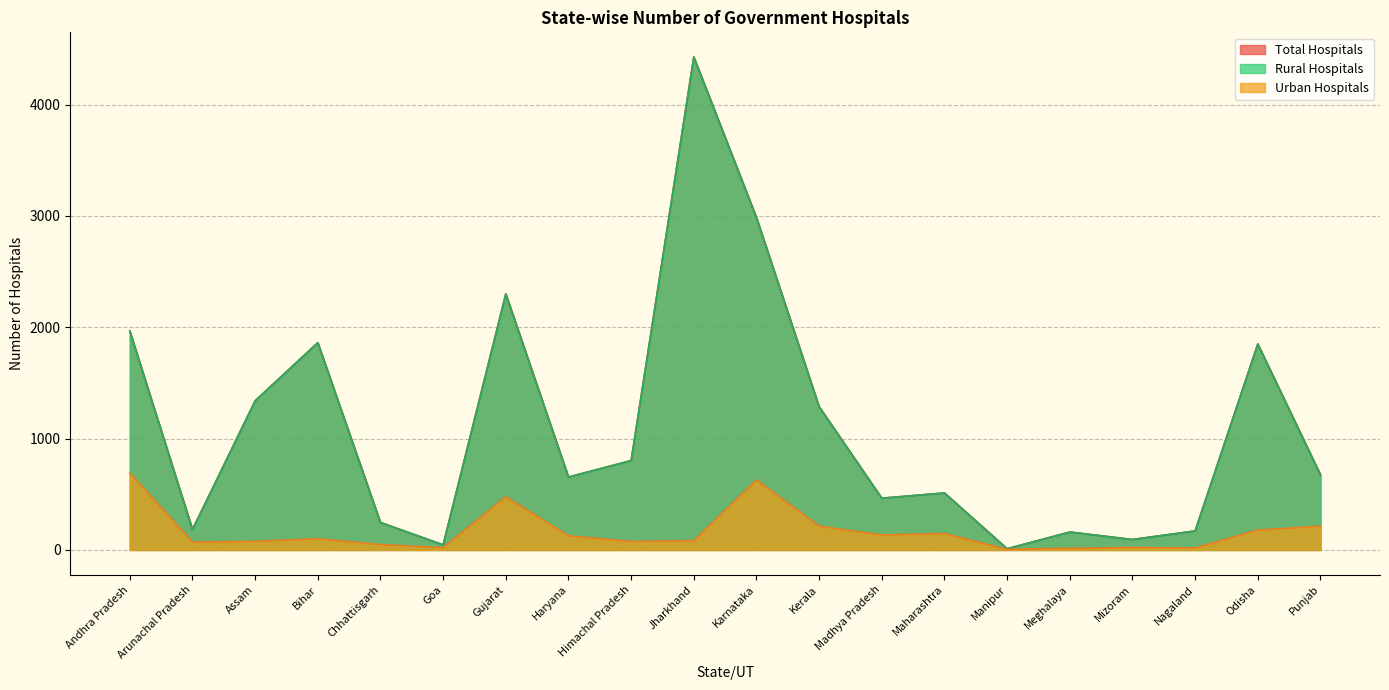

At which category is the sum across all series the highest?

Jharkhand